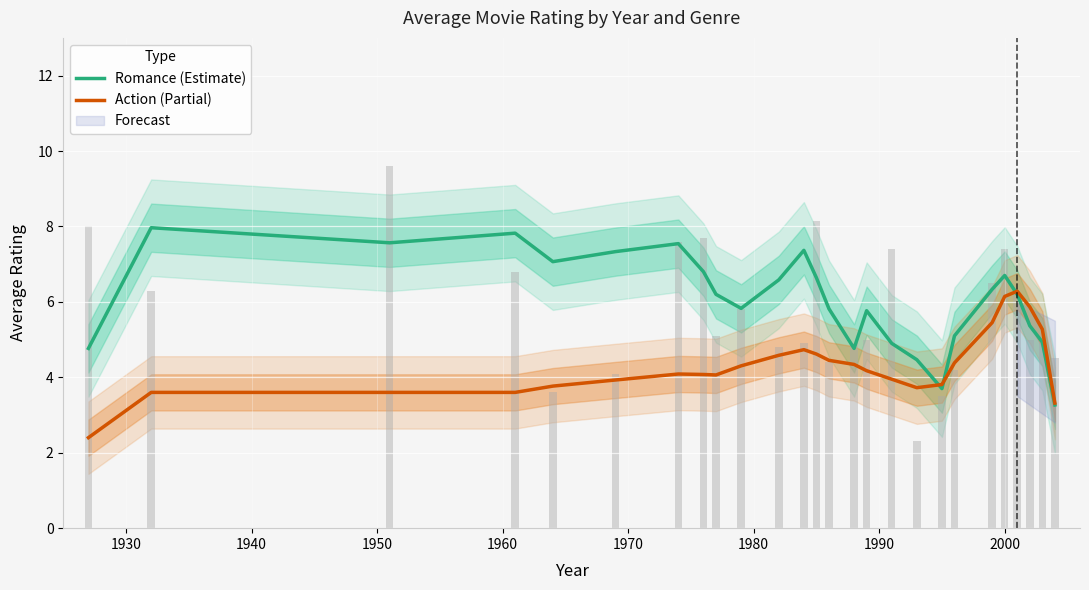

Rank the series by their maximum value, from lowest to highest.

Action (Partial), Romance (Estimate)